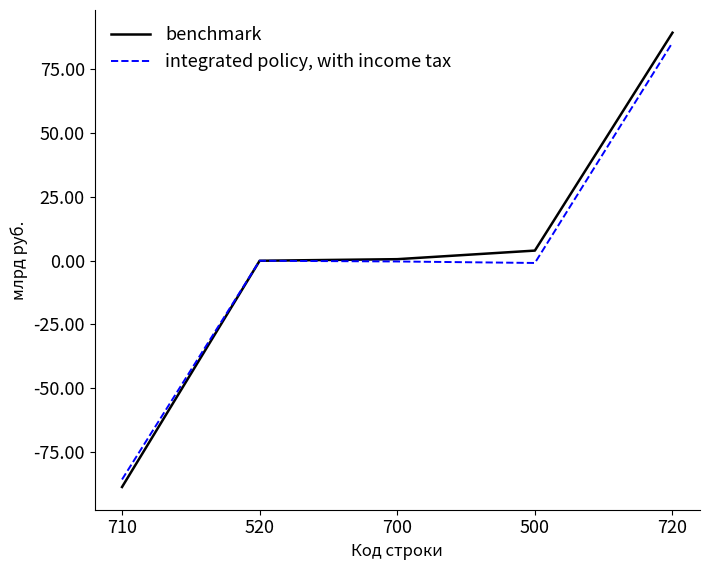

True or false: benchmark has more than 2 interior local peaks.

False